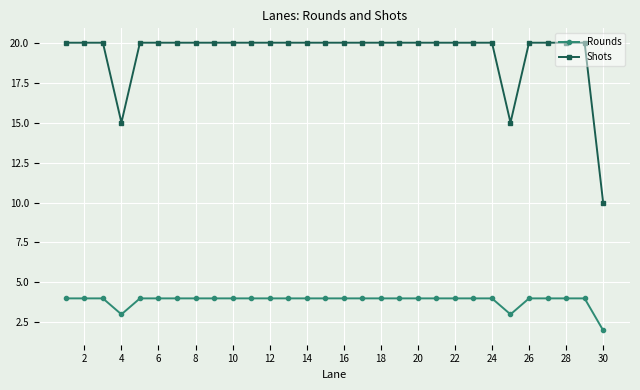

Reading left to right, transcribe all the data shown in this chart.

Rounds: 4	4	4	3	4	4	4	4	4	4	4	4	4	4	4	4	4	4	4	4	4	4	4	4	3	4	4	4	4	2
Shots: 20	20	20	15	20	20	20	20	20	20	20	20	20	20	20	20	20	20	20	20	20	20	20	20	15	20	20	20	20	10